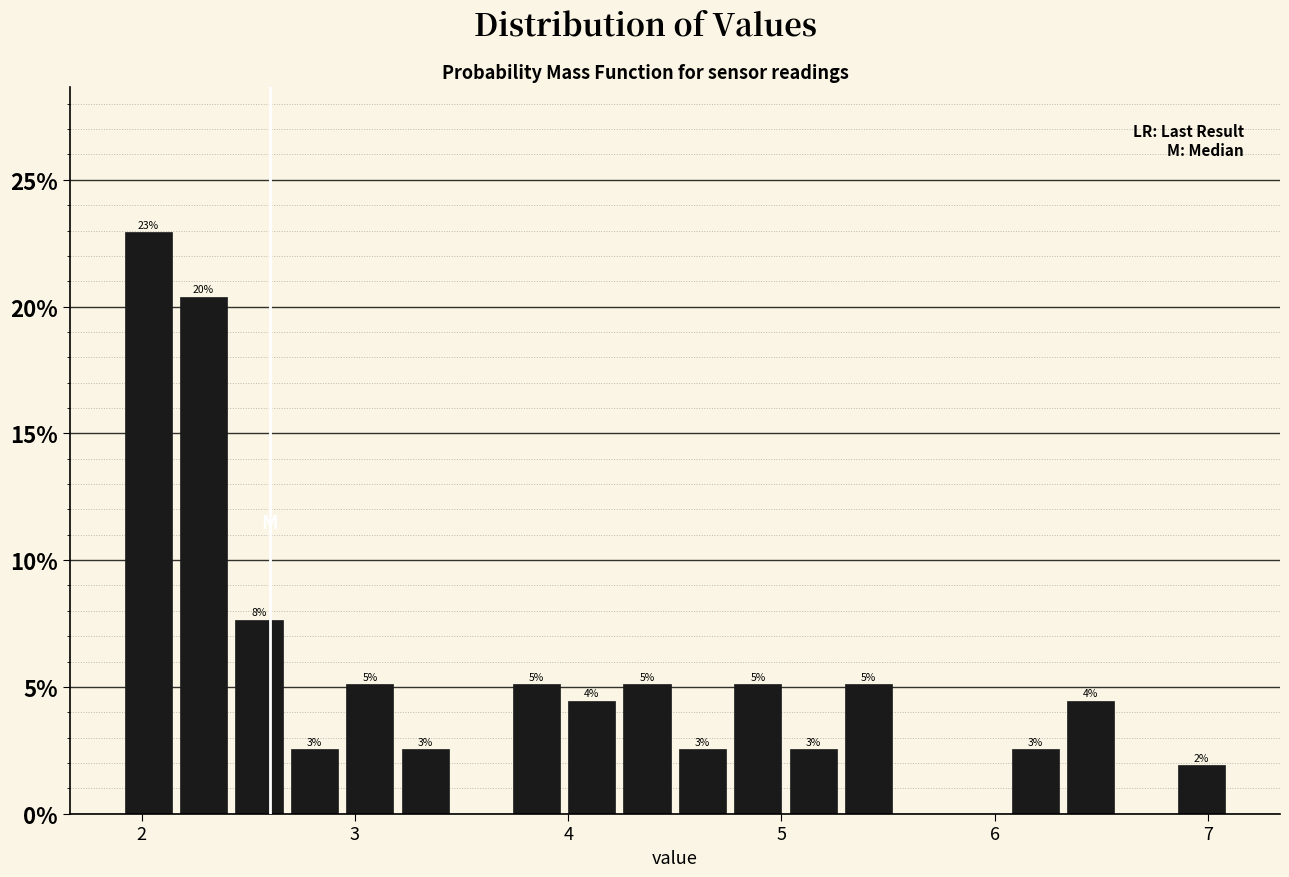

Read against the x-axis, roughly where is the centre of the tallest bar?

2.0